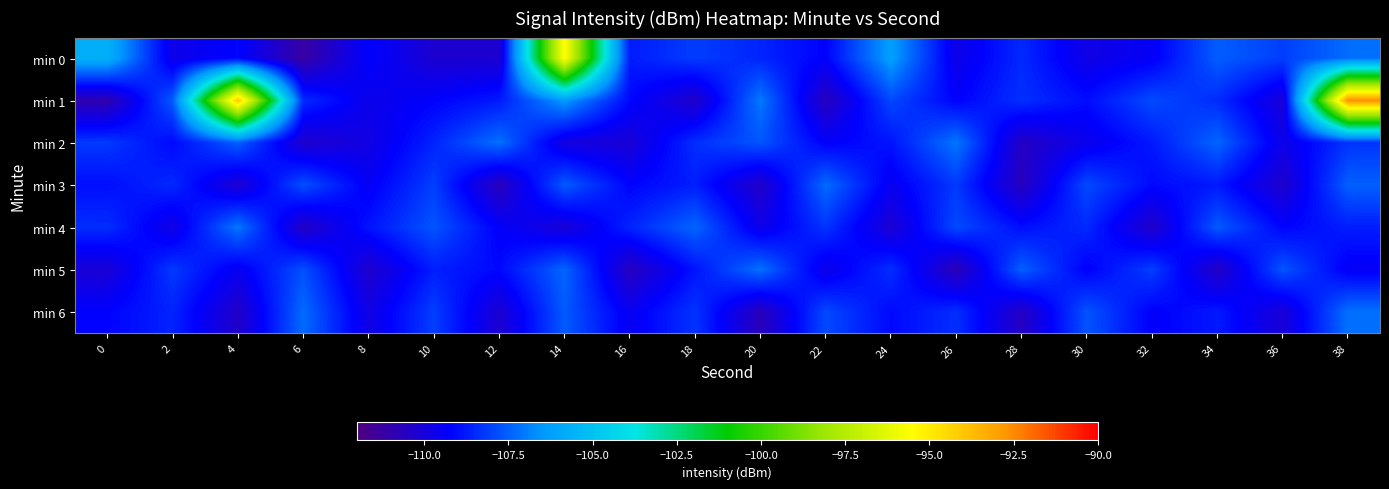

Rank the series by their maximum value, from highest to lowest.

min 1, min 0, min 2, min 4, min 5, min 6, min 3